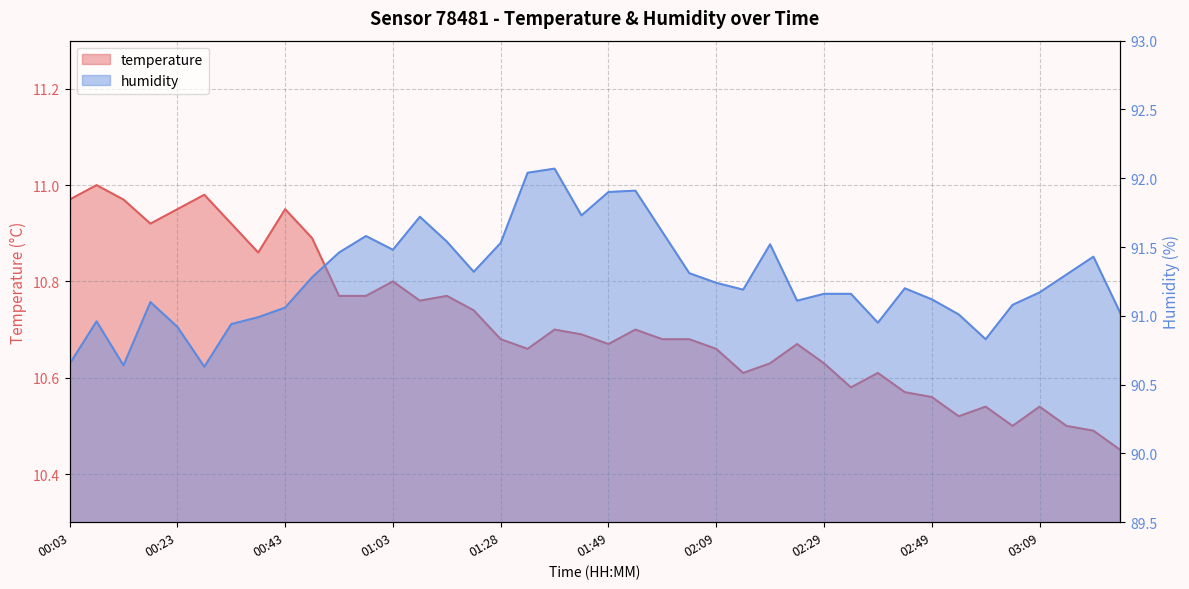

At which category does humidity reach its first local peak?

00:08